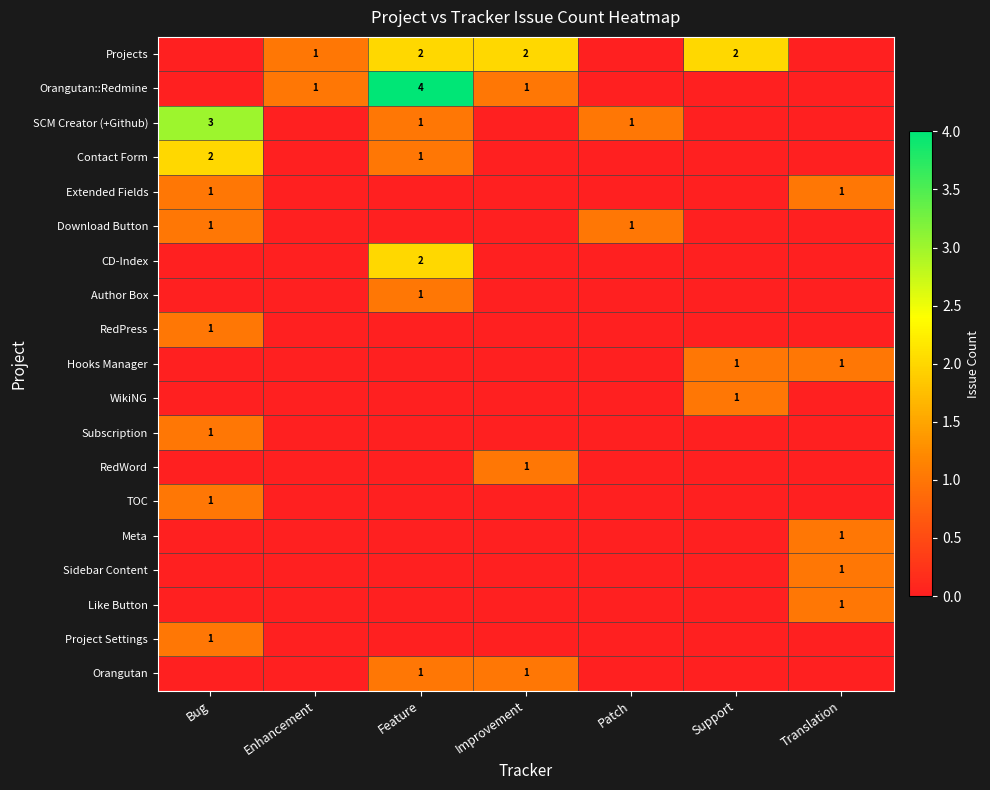

True or false: Projects has a value of 2 at Improvement.

True